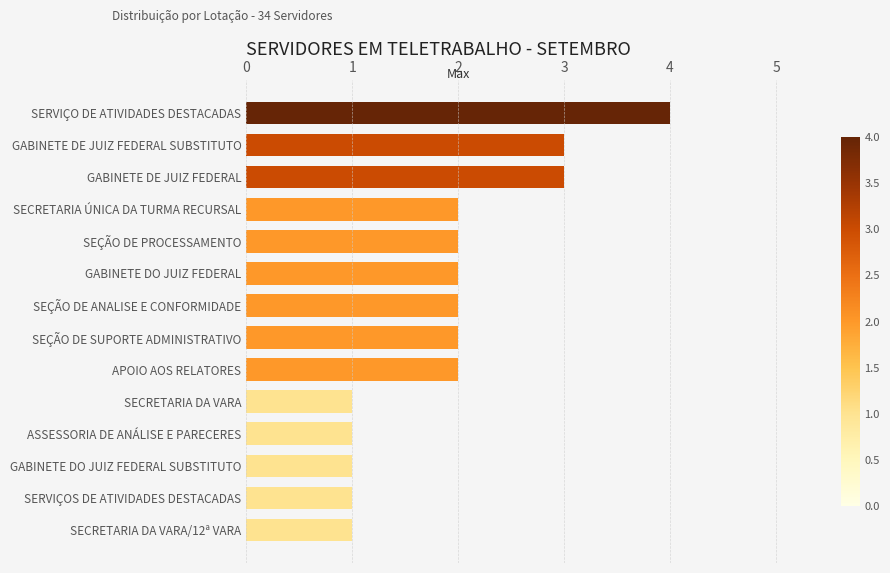

Reading bottom to top, list all the values displayed in this chart.

SECRETARIA DA VARA/12ª VARA=1	SERVIÇOS DE ATIVIDADES DESTACADAS=1	GABINETE DO JUIZ FEDERAL SUBSTITUTO=1	ASSESSORIA DE ANÁLISE E PARECERES=1	SECRETARIA DA VARA=1	APOIO AOS RELATORES=2	SEÇÃO DE SUPORTE ADMINISTRATIVO=2	SEÇÃO DE ANALISE E CONFORMIDADE=2	GABINETE DO JUIZ FEDERAL=2	SEÇÃO DE PROCESSAMENTO=2	SECRETARIA ÚNICA DA TURMA RECURSAL=2	GABINETE DE JUIZ FEDERAL=3	GABINETE DE JUIZ FEDERAL SUBSTITUTO=3	SERVIÇO DE ATIVIDADES DESTACADAS=4